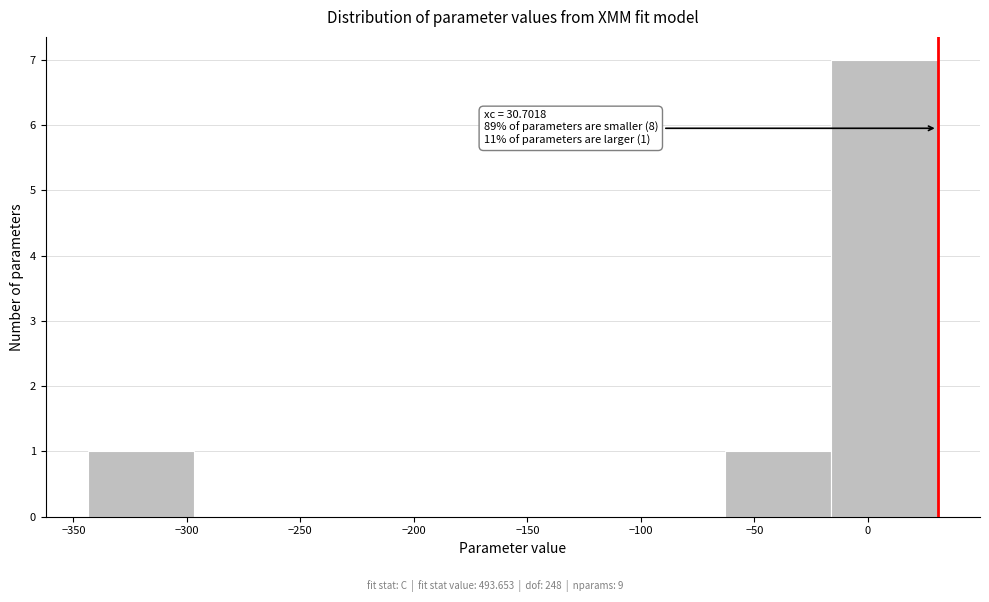

Which range on the x-axis has the tallest bar?

-15 to 30